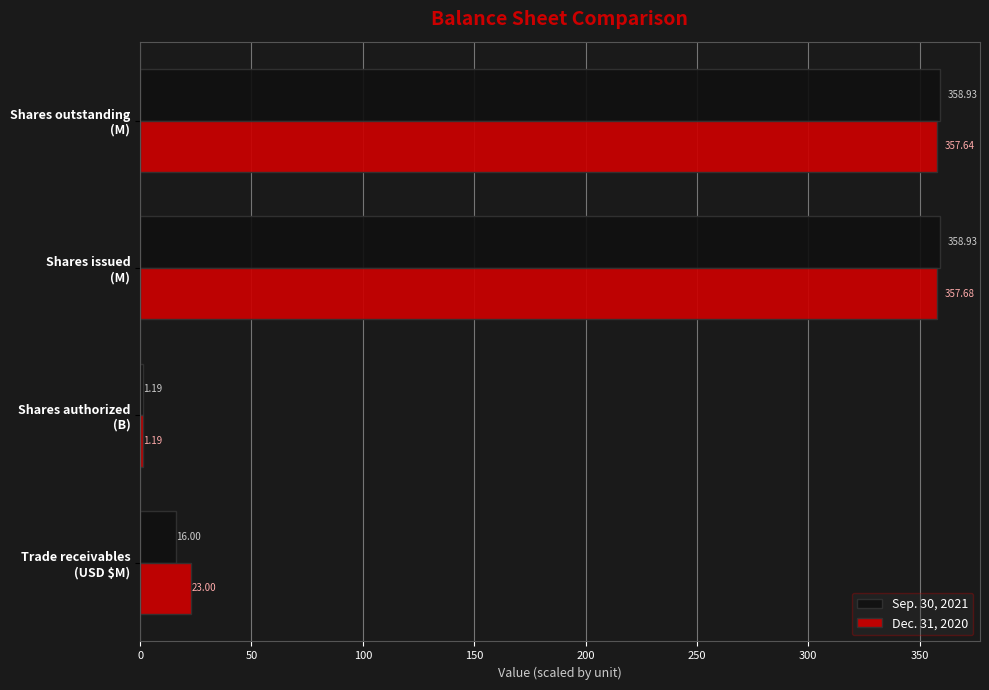

What is the difference between the maximum and minimum values in the Sep. 30, 2021 series?

357.7